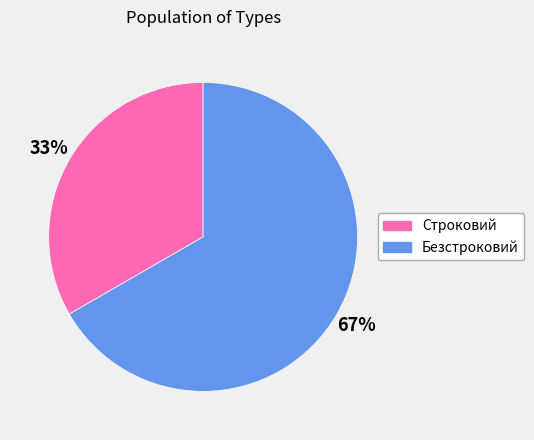

The Безстроковий slice represents 72% of the pie. True or false?

False